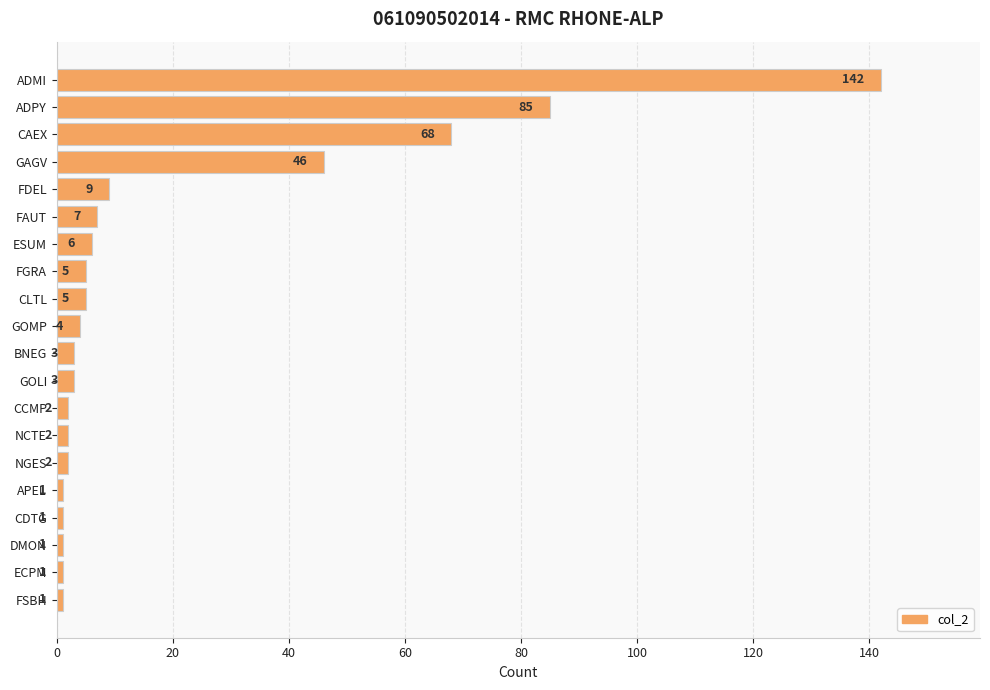

How many bars are there in total?

20